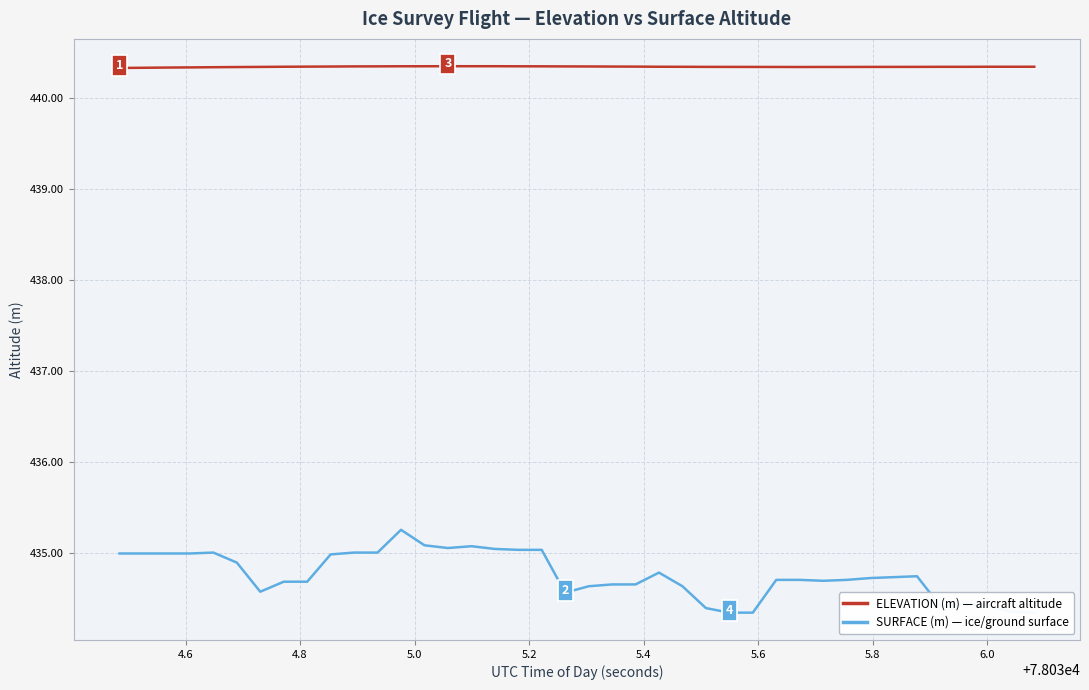

What is the lowest value of the ELEVATION (m) — aircraft altitude series?

440.3